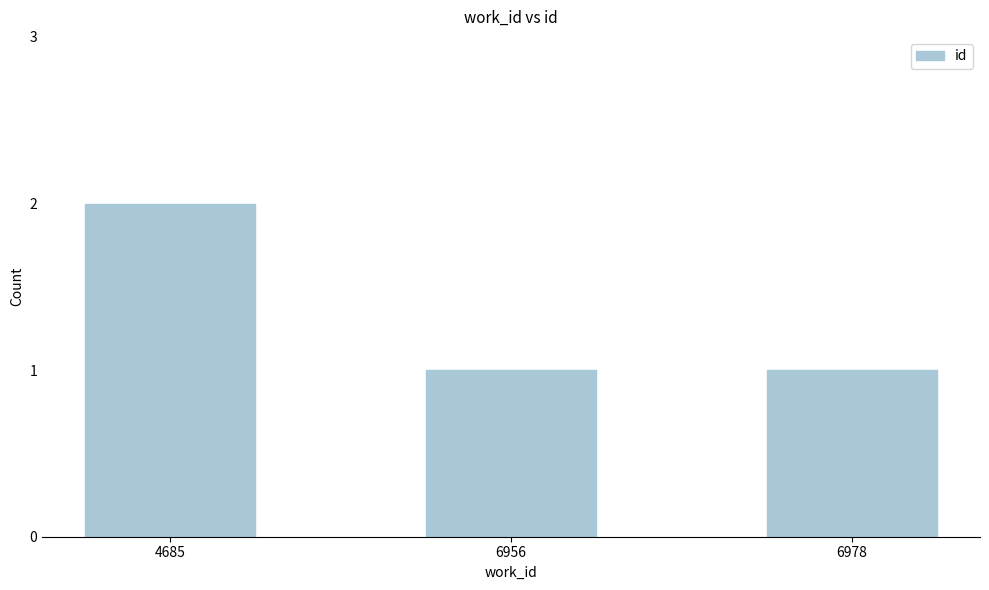

Count the values in the range 1 to 2.

3